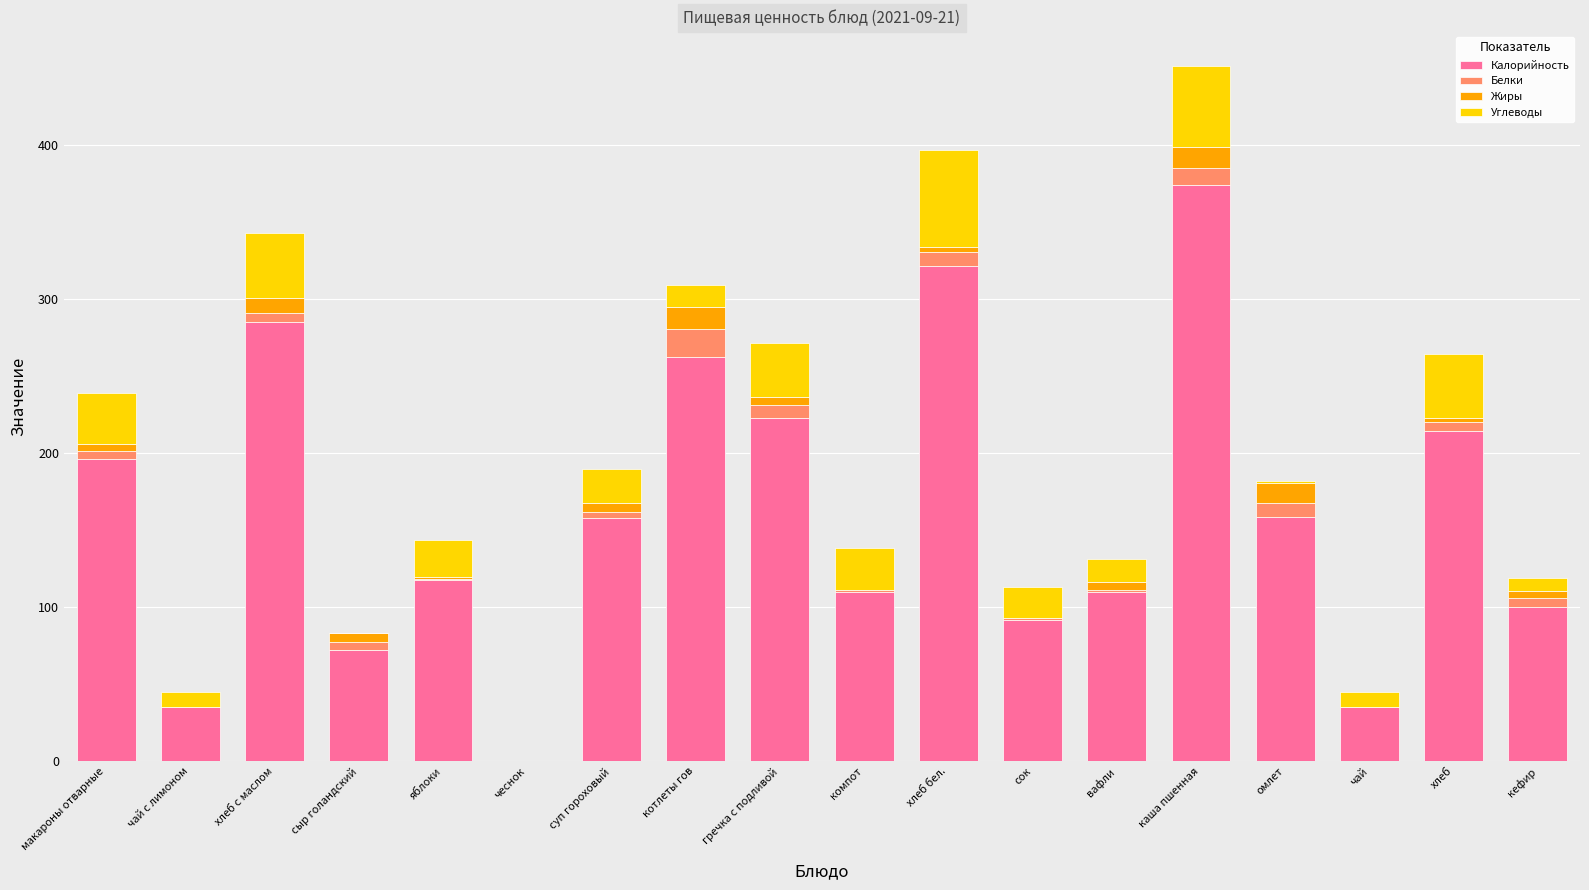

At which label is Калорийность closest to 187?

макароны отварные